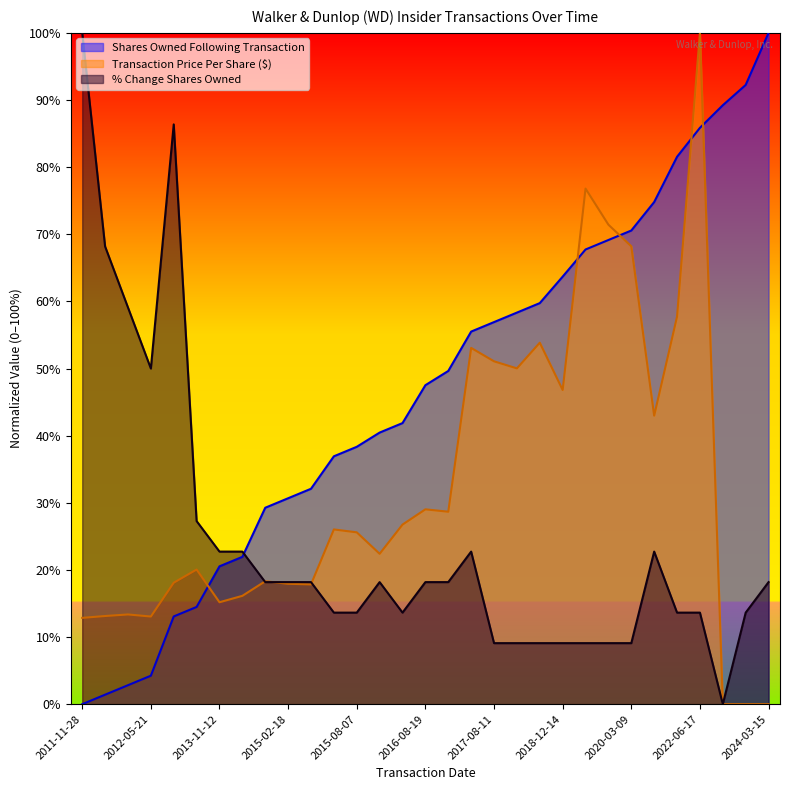

Between 2014-11-10 and 2017-11-10, which series saw the biggest shift?

transactionPricePerShare